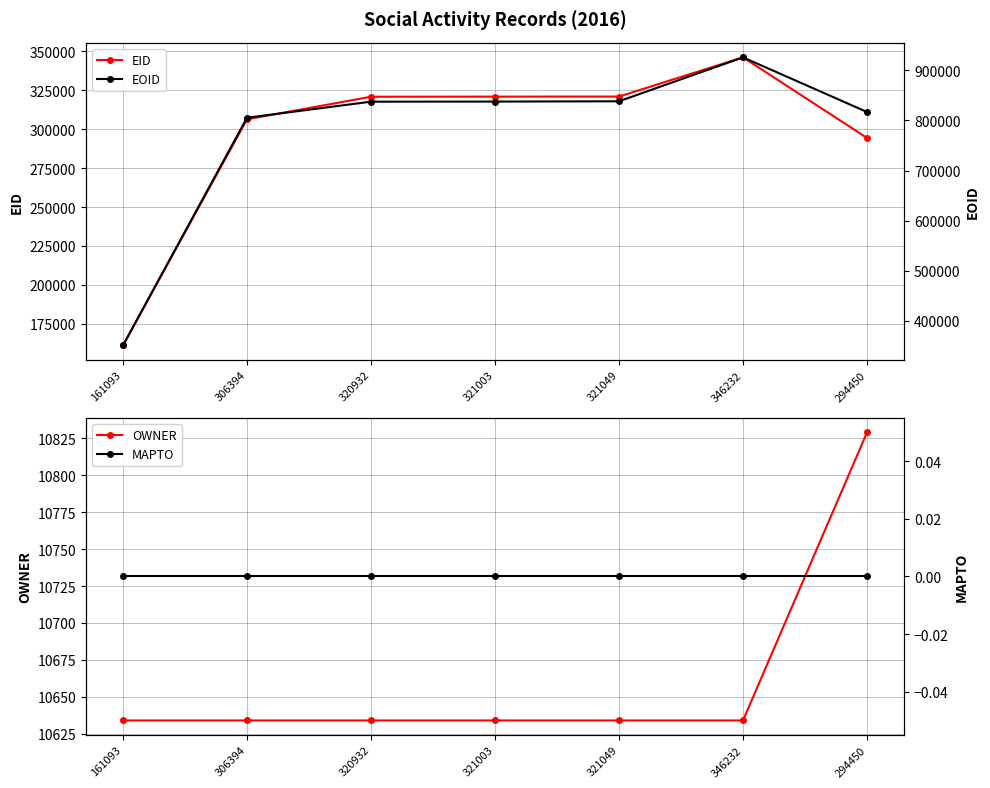

What are all the series names shown in the legend?

EID, OWNER, EOID, MAPTO